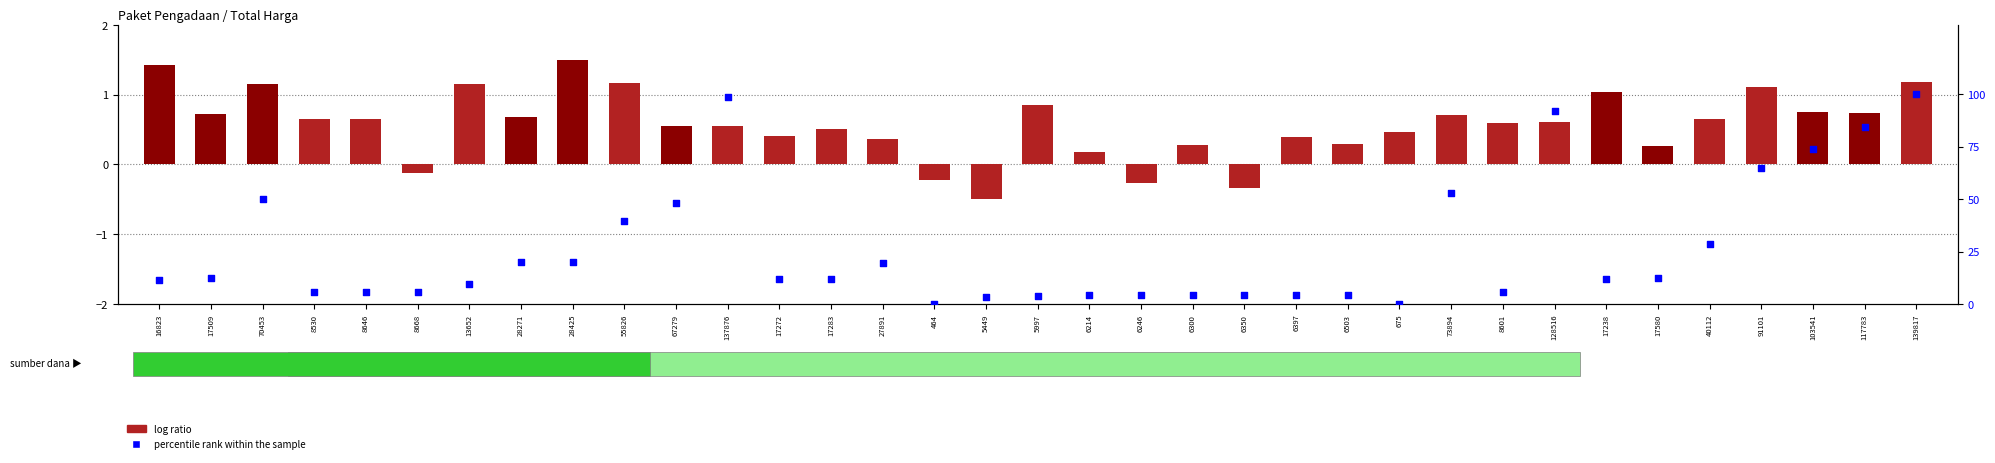

What is the total value across all series at 137876?

99.2